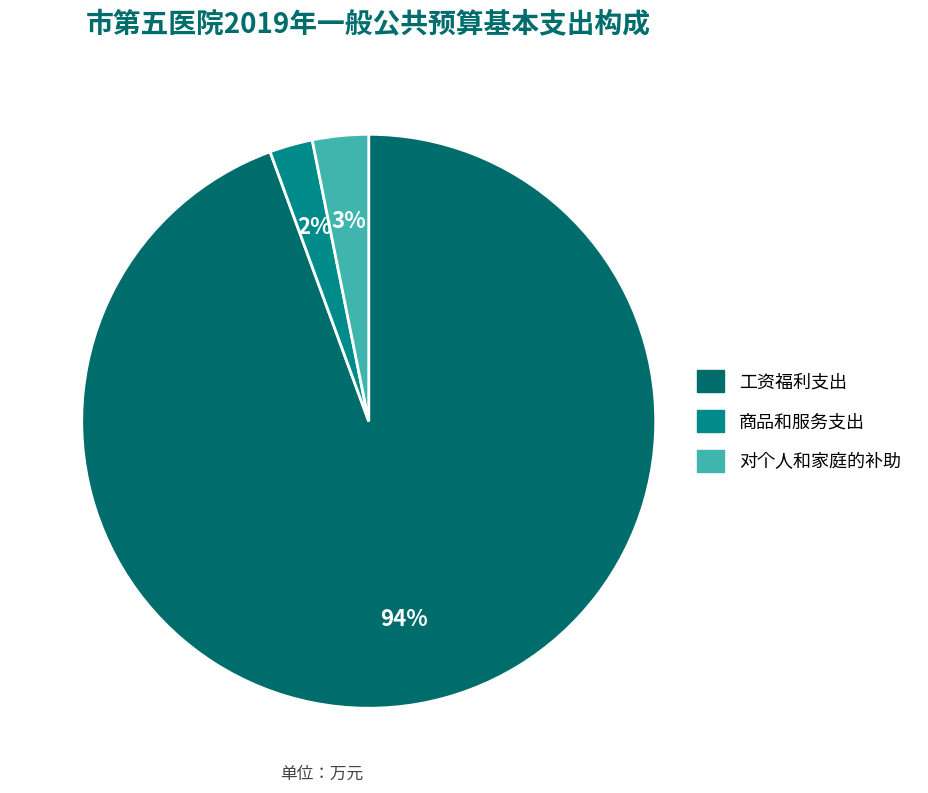

How many segments does this pie chart have?

3